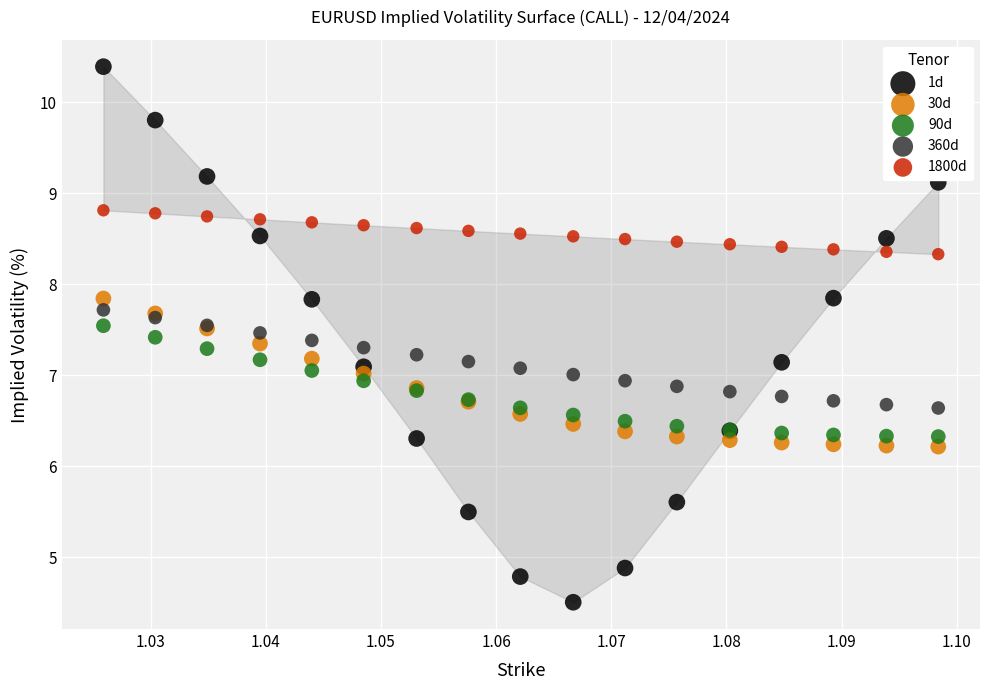

Which series reaches the minimum Y coordinate?

1d